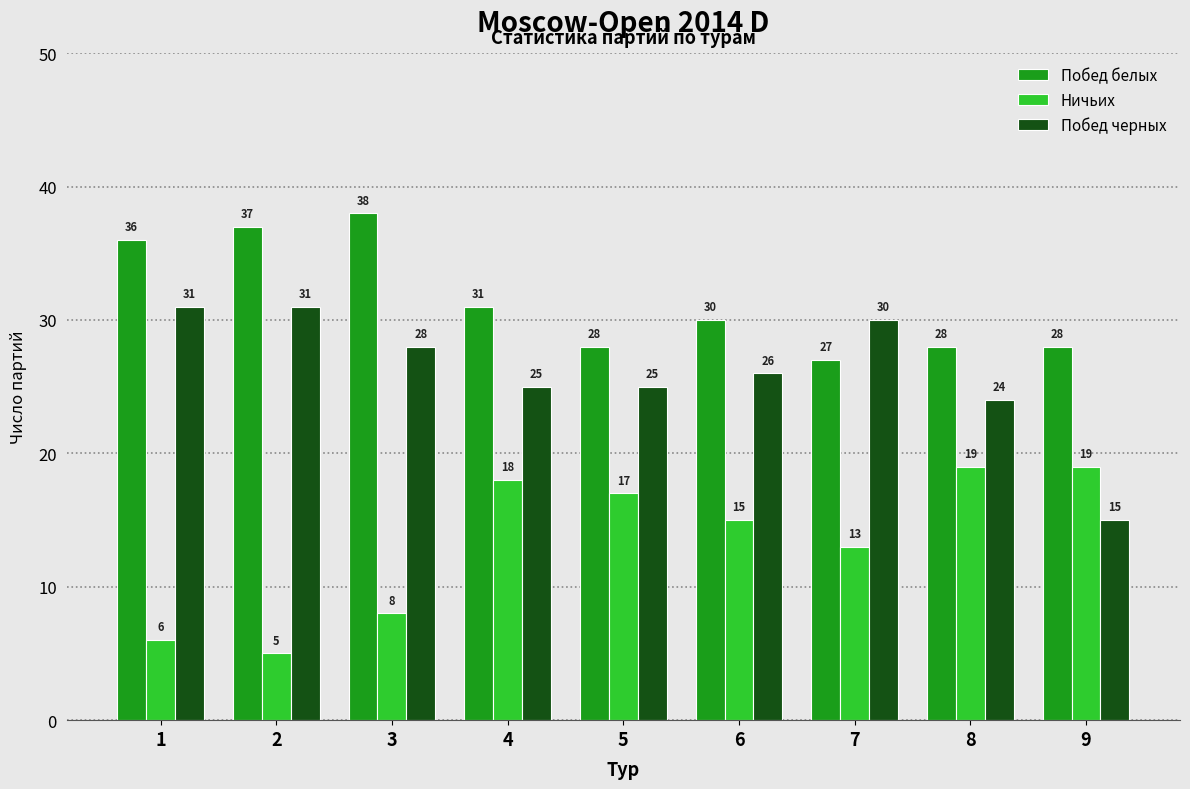

What is the spread (max minus min) of values at 4?

13